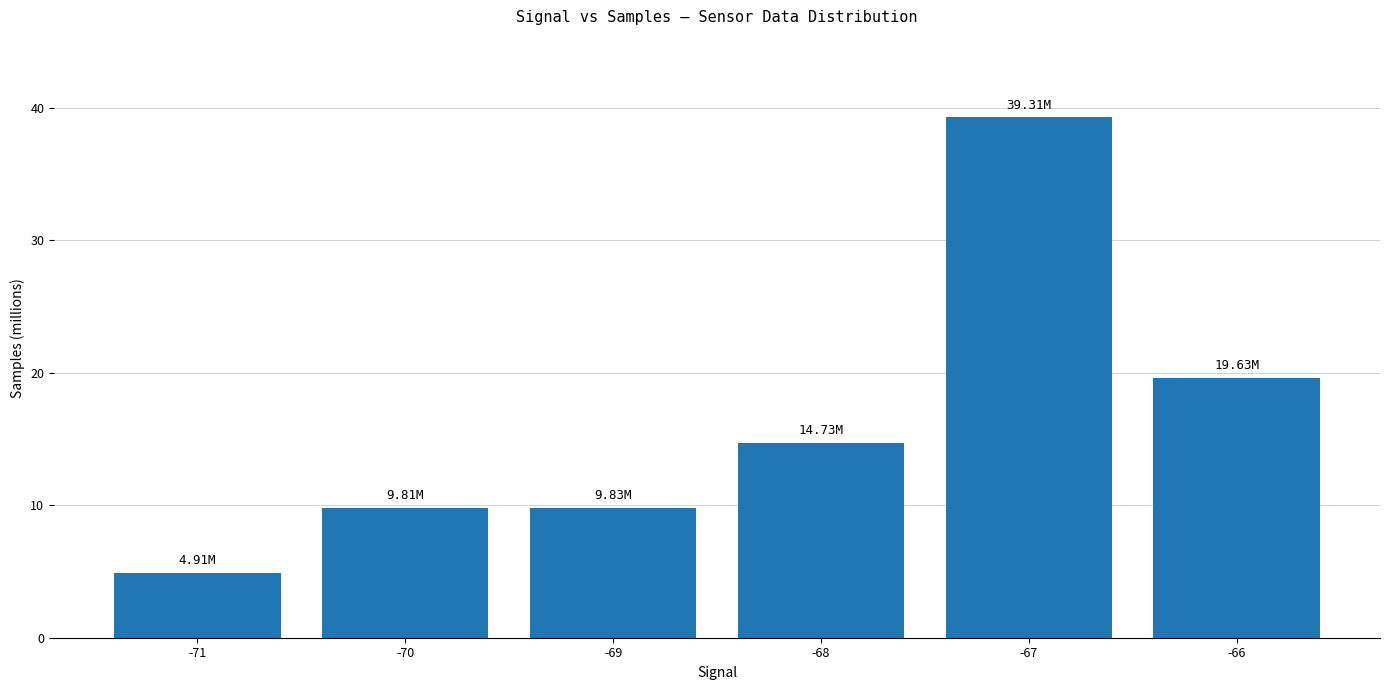

Reading left to right, extract all data points from this chart.

-71=4.9	-70=9.8	-69=9.8	-68=14.7	-67=39.3	-66=19.6